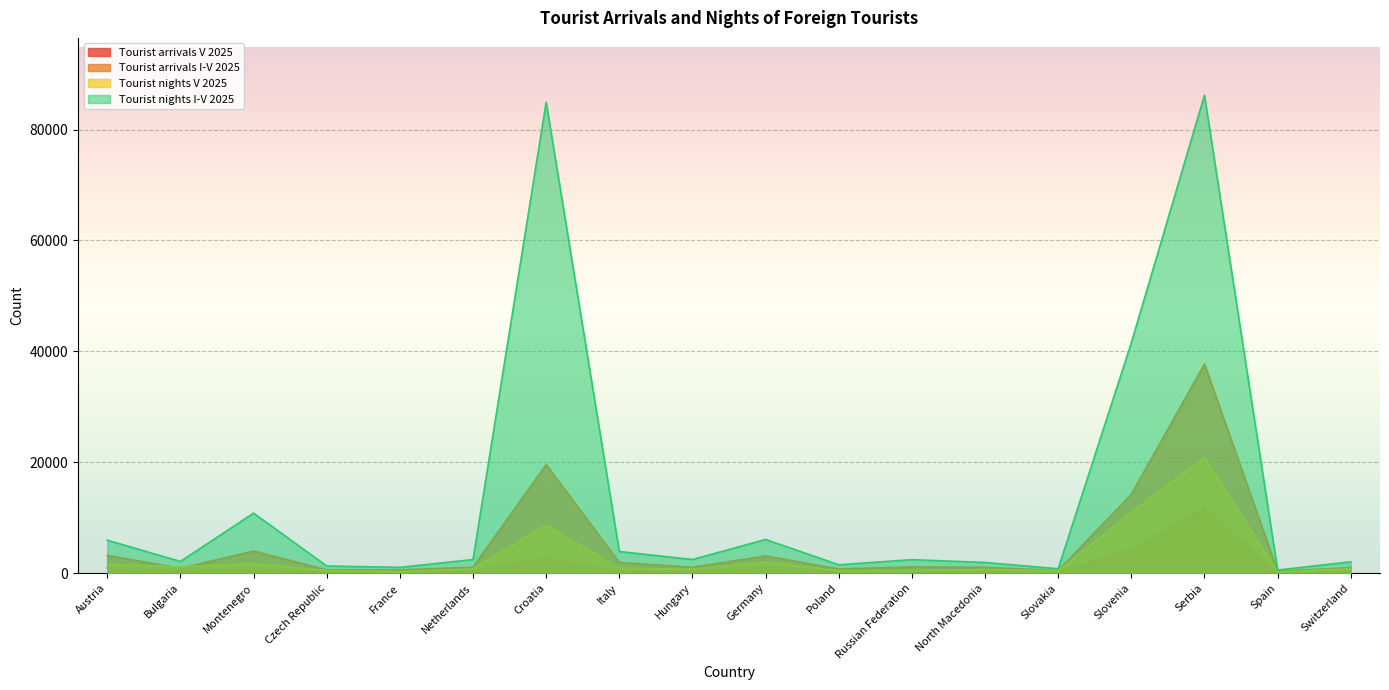

True or false: Tourist nights V 2025 and Tourist arrivals V 2025 cross at least once.

False